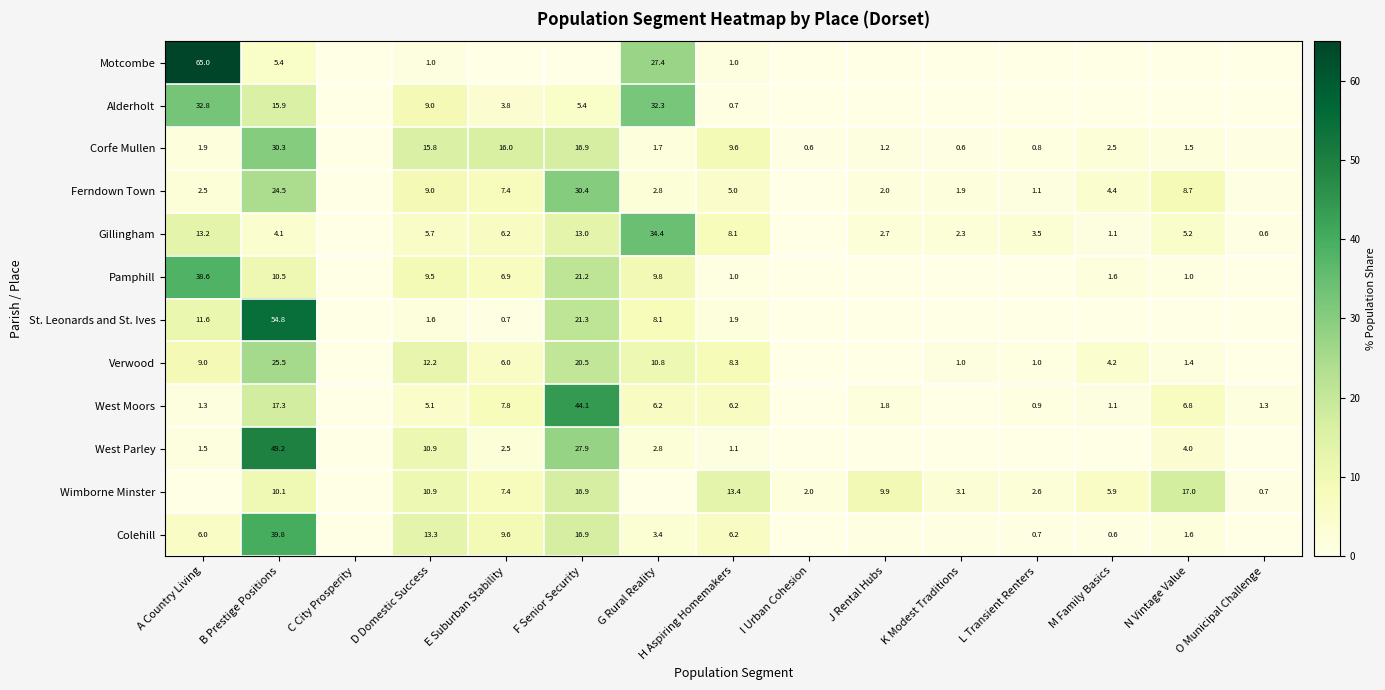

At B Prestige Positions, list the series in order from largest to smallest.

St. Leonards and St. Ives, West Parley, Colehill, Corfe Mullen, Verwood, Ferndown Town, West Moors, Alderholt, Pamphill, Wimborne Minster, Motcombe, Gillingham